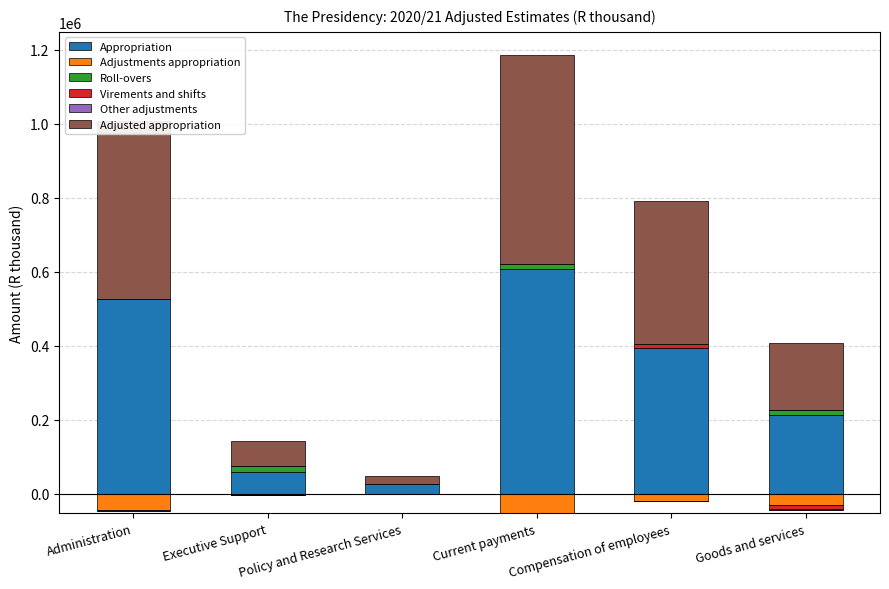

Which series changed the most between Current payments and Goods and services?

Appropriation